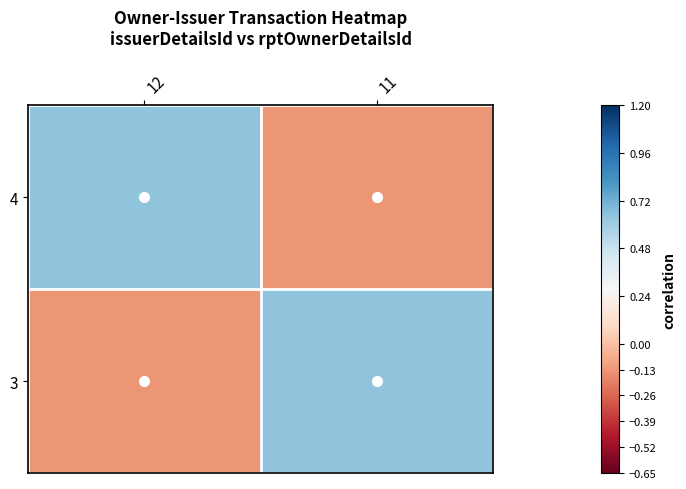

What is the spread (max minus min) of values at 12?

0.8